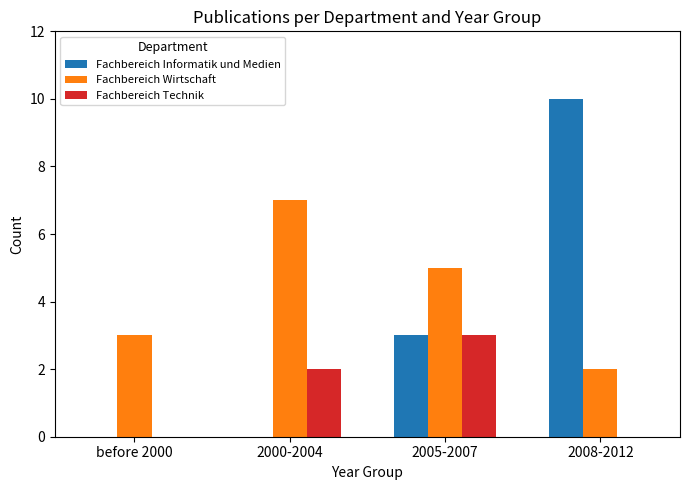

What is the difference between the Fachbereich Informatik und Medien values at 2005-2007 and 2000-2004?

3